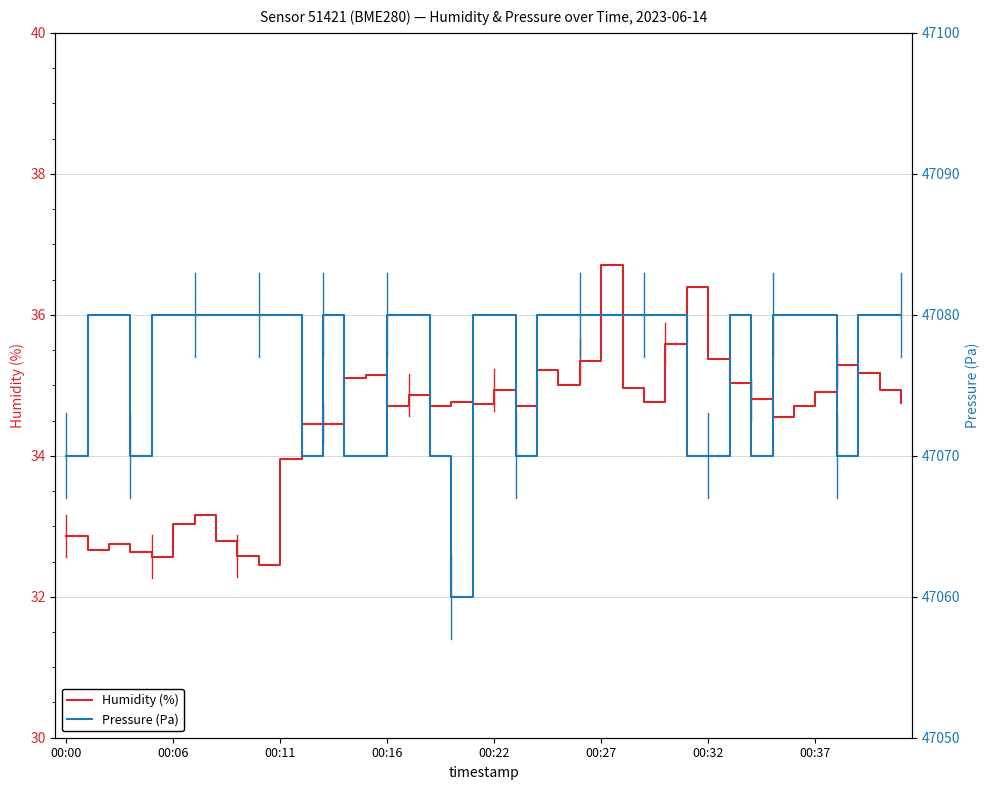

True or false: Pressure (Pa) and Humidity (%) cross at least once.

False